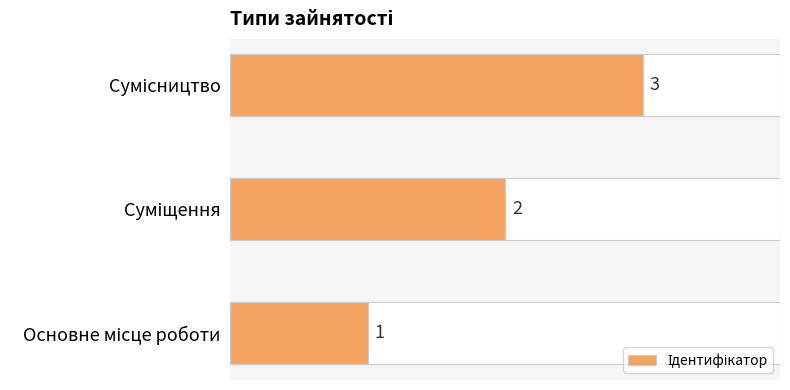

What is the smallest value displayed?

1